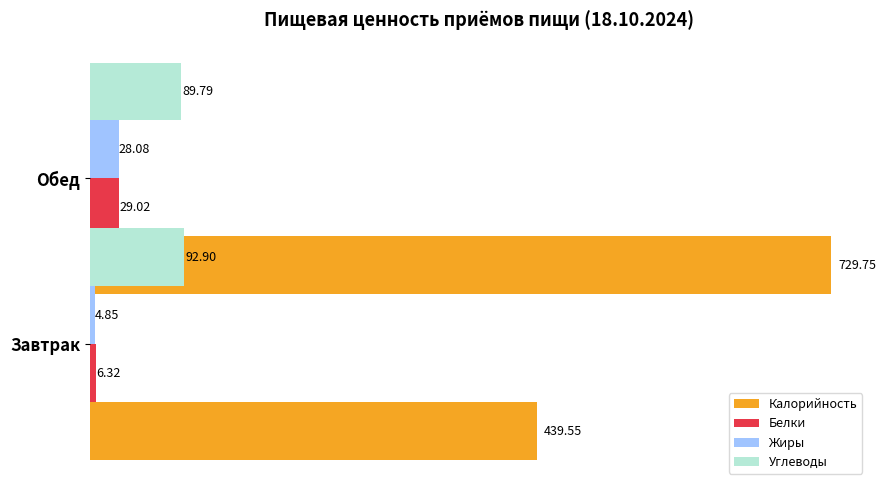

What is the value of the Белки bar at the 2nd from the left?

29.0